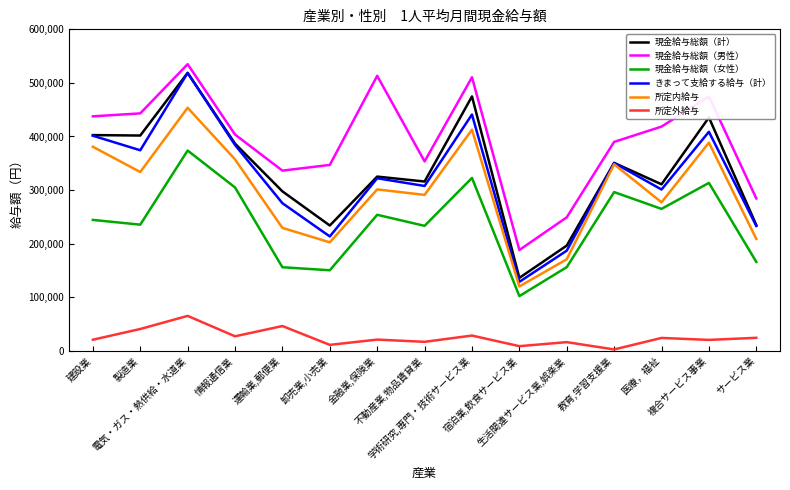

What is the minimum value shown in the chart?

2428